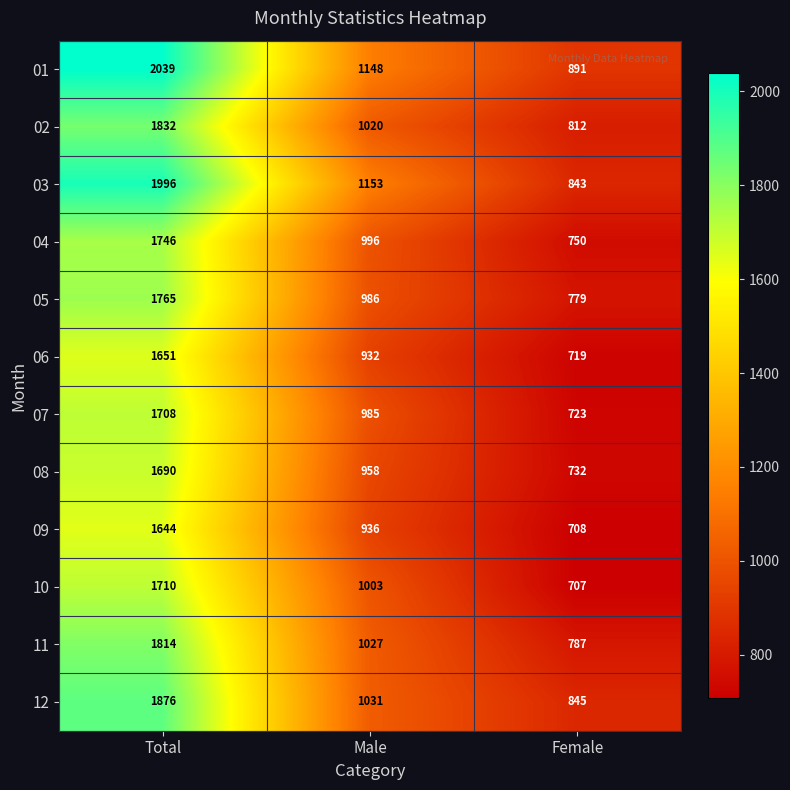

Where does the 02 series first go above 1020?

Total